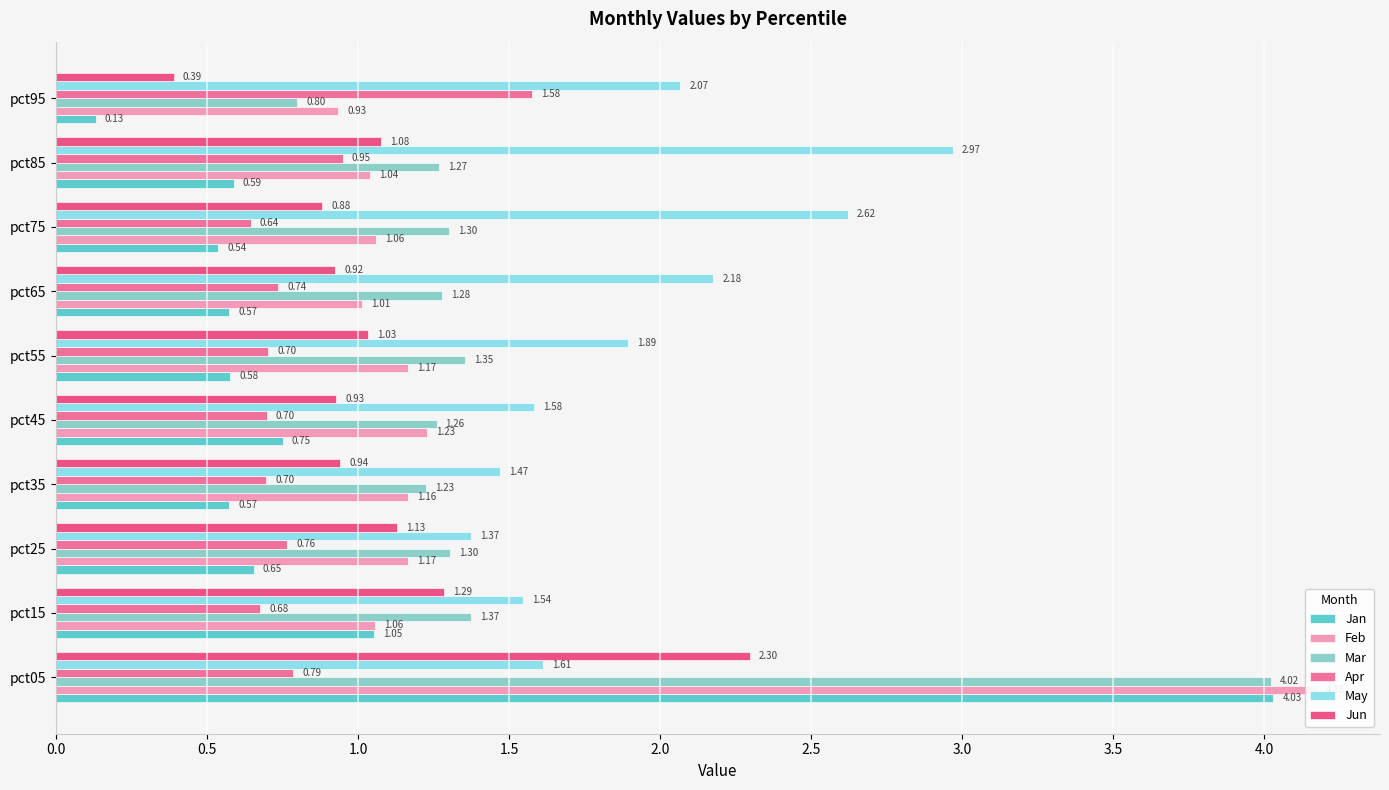

How many bars are there in each group?

6